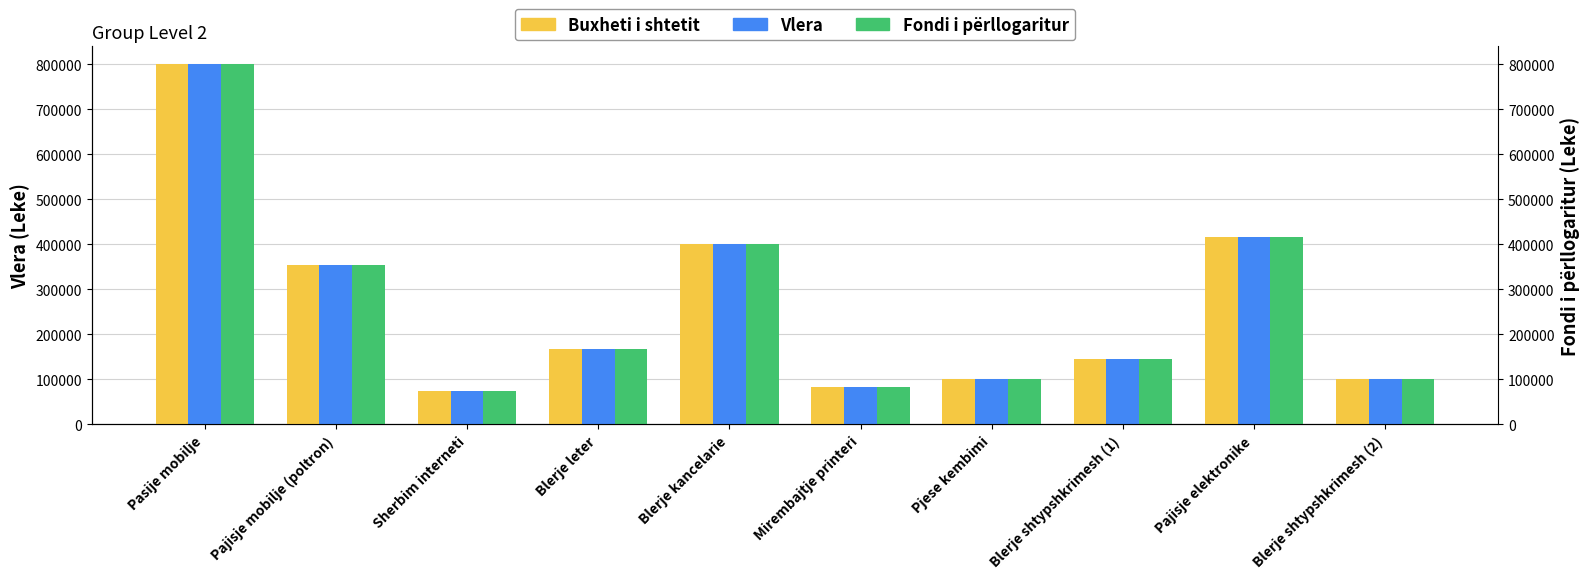

Which series has the widest spread of values?

Buxheti i shtetit